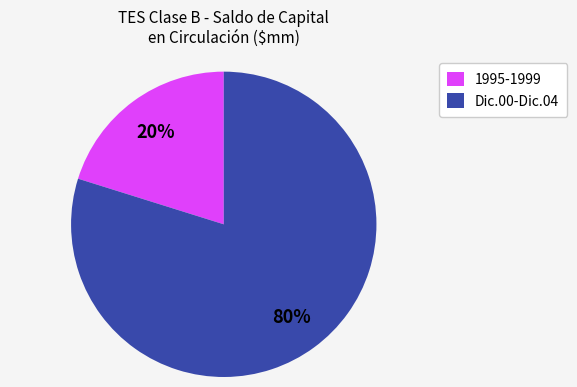

What percentage is the Dic.00-Dic.04 slice, to the nearest percent?

80%